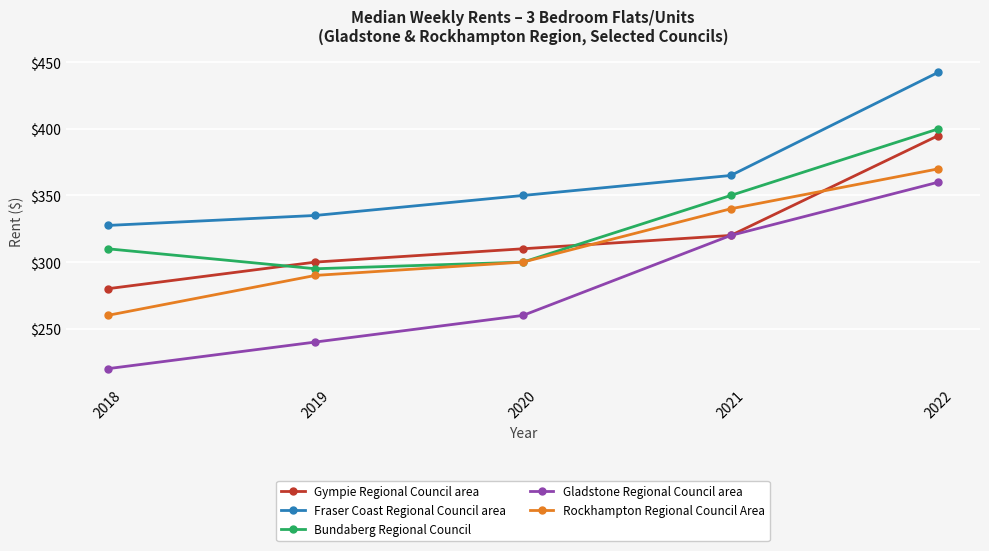

Between 2019 and 2020, which series saw the biggest shift?

Gladstone Regional Council area